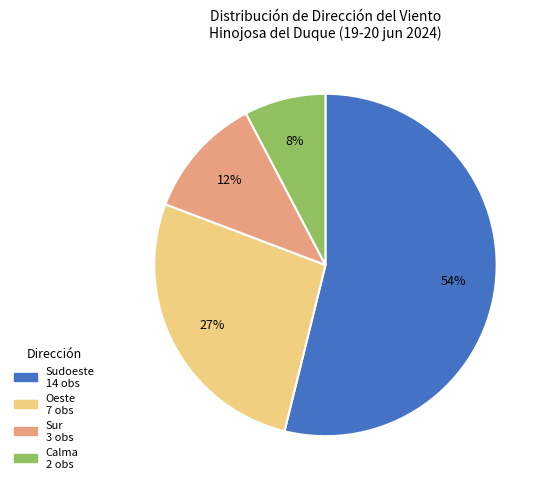

Does Sur represent more than half of the total?

No